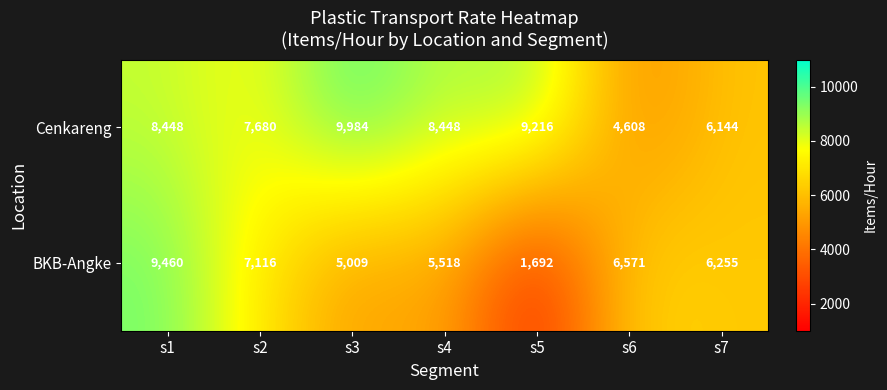

At which label is BKB-Angke closest to 5576?

s4